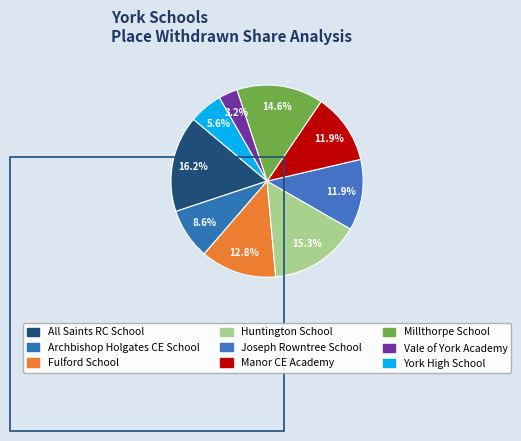

Is it true that Huntington School is 28% of the pie?

False